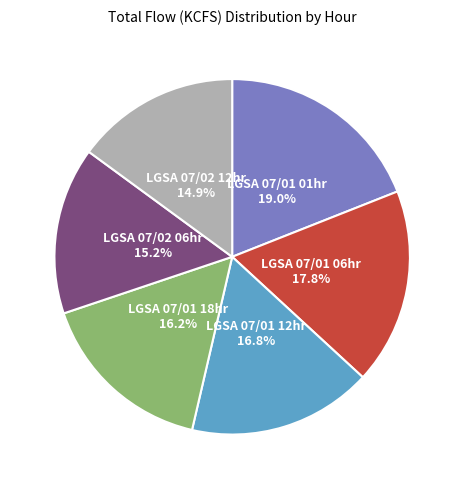

Does any single category account for the majority?

No